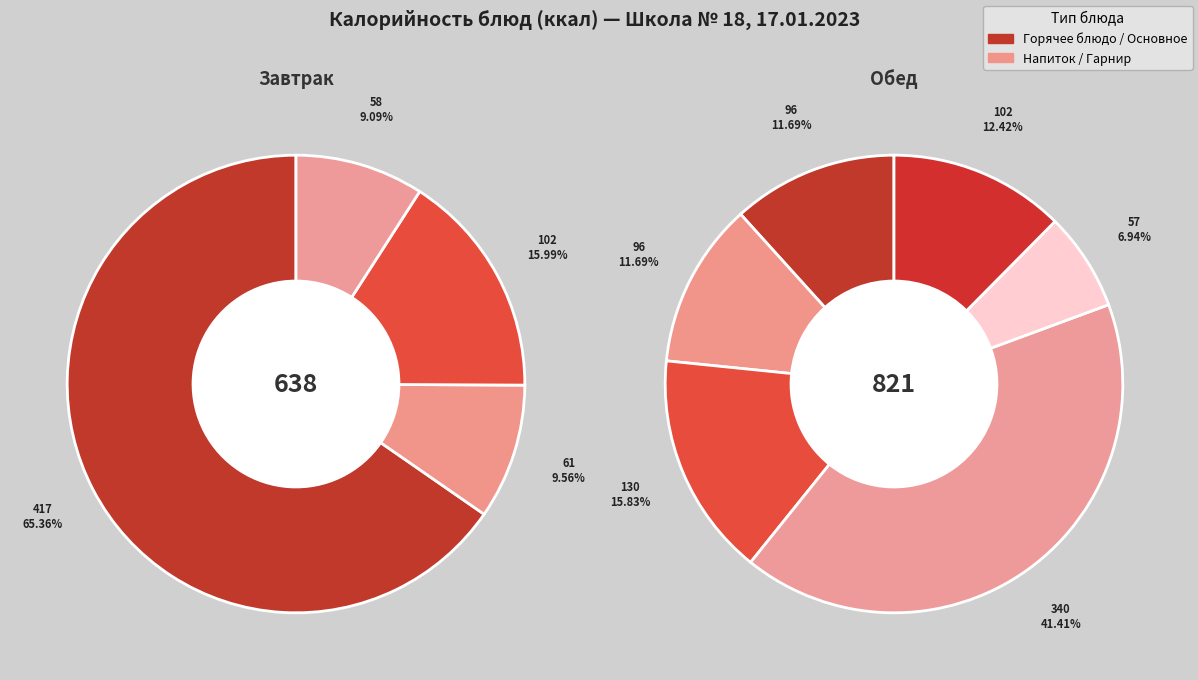

Is огурец консервированный the majority of the pie?

No